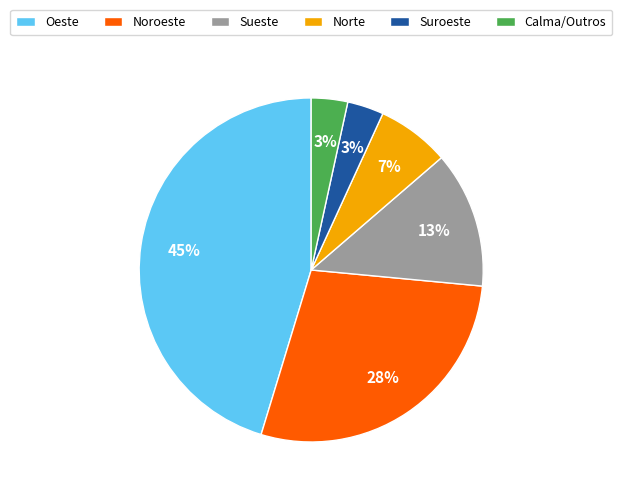

How many segments does this pie chart have?

6